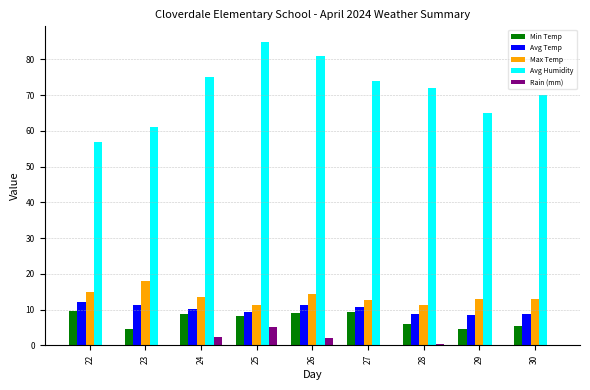

Which series has the largest total across all categories?

Avg Humidity